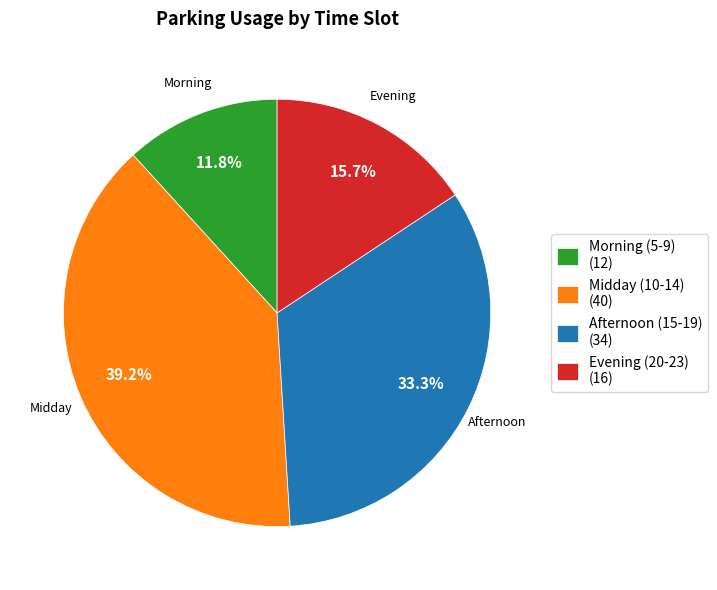

How much of the chart is everything except Evening (20-23) (16)?

84.3%